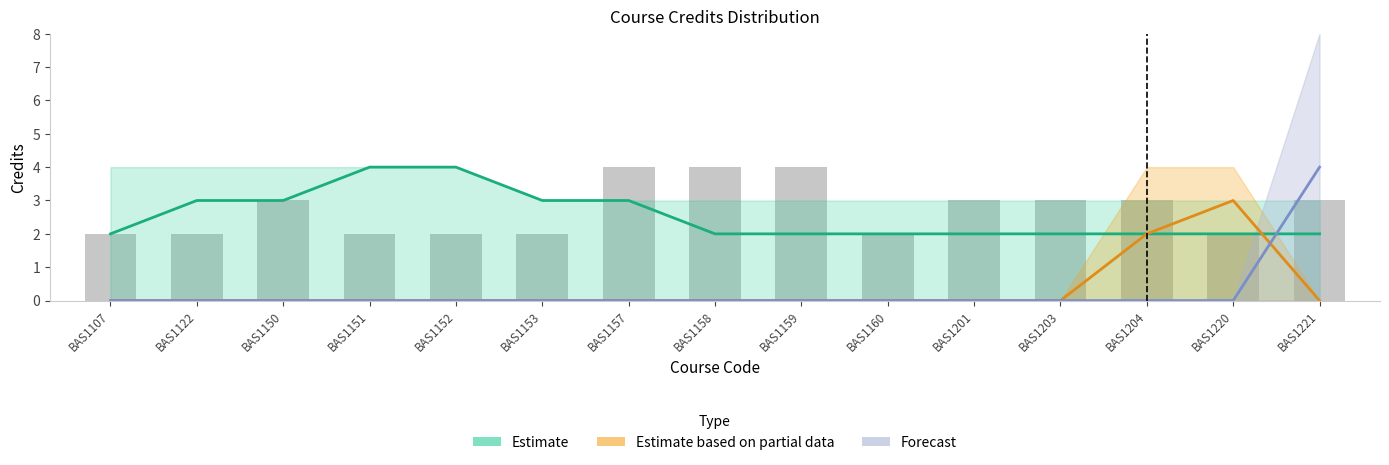

List the labels in order of Forecast value, largest first.

BAS1221, BAS1107, BAS1122, BAS1150, BAS1151, BAS1152, BAS1153, BAS1157, BAS1158, BAS1159, BAS1160, BAS1201, BAS1203, BAS1204, BAS1220